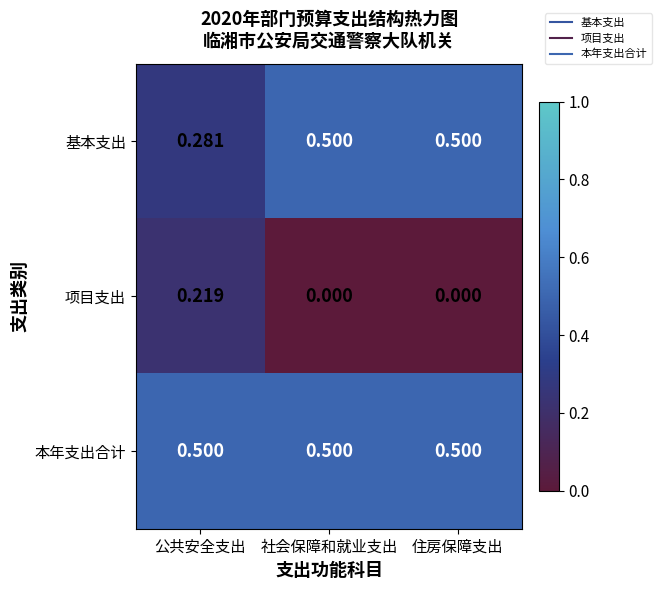

Is the value of 项目支出 at 社会保障和就业支出 greater than the value of 本年支出合计 at 住房保障支出?

No